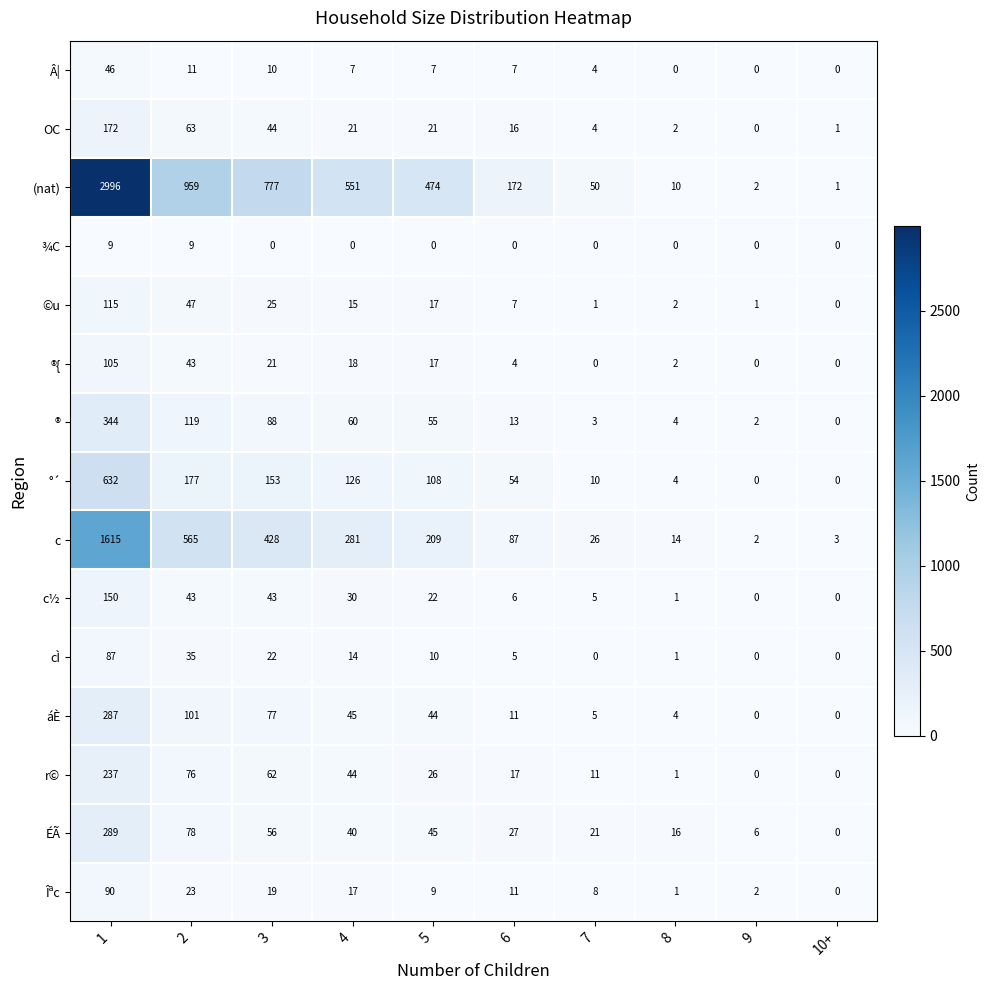

What is the sum of all OC values?

344